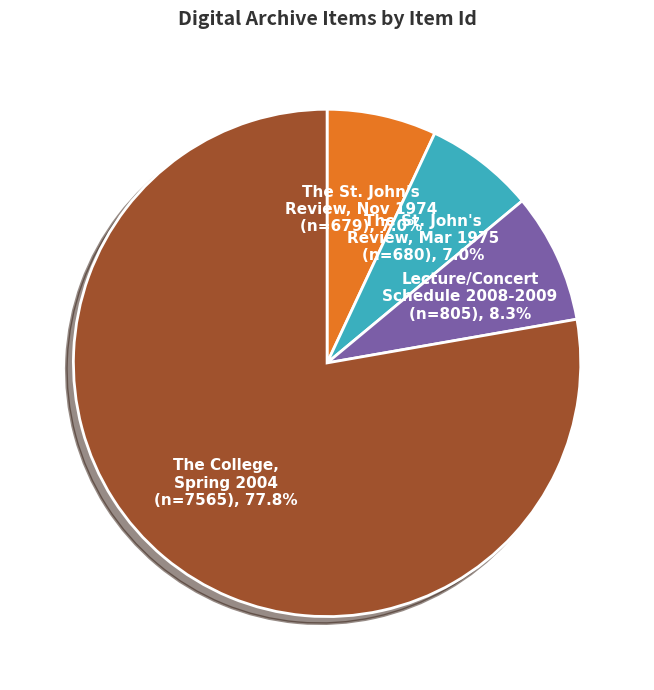

Which category has the biggest portion of the pie?

The College, Spring 2004